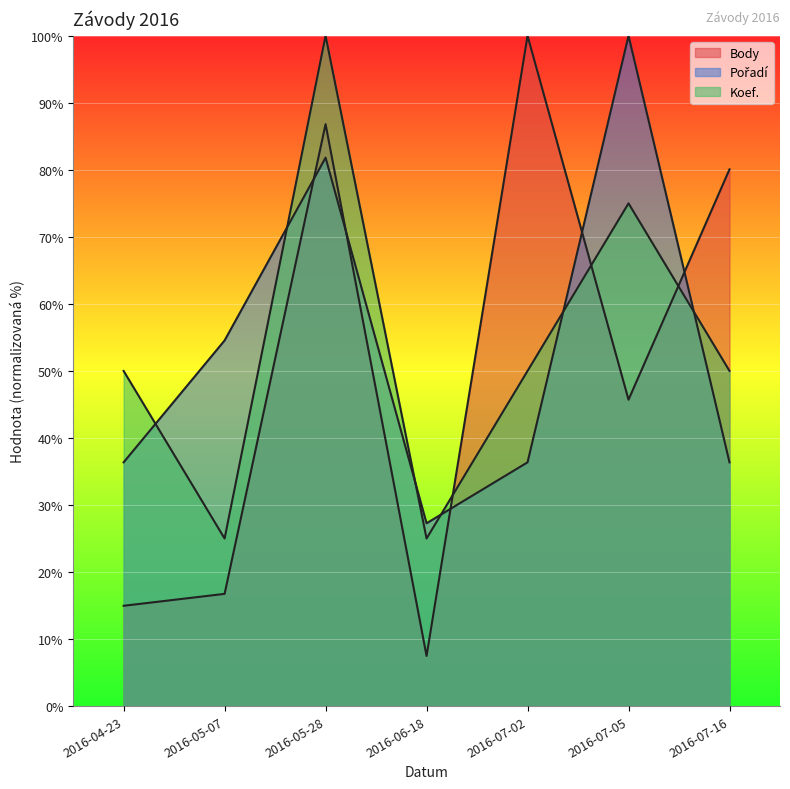

After their last crossing, which series has the higher values: Koef. or Body?

Body